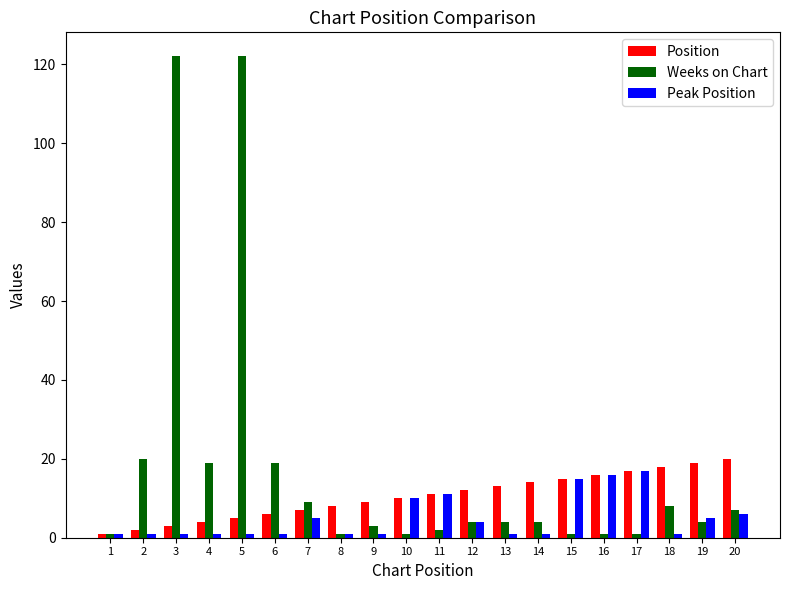

How many categories are shown in the chart?

20